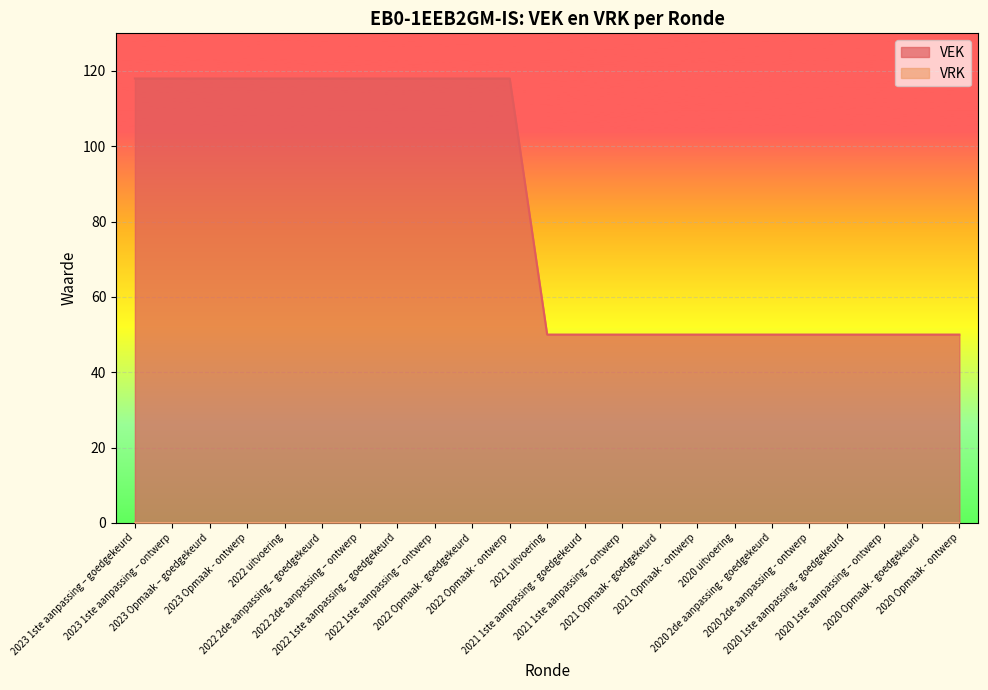

Which label corresponds to the smallest value in the chart?

2021 uitvoering